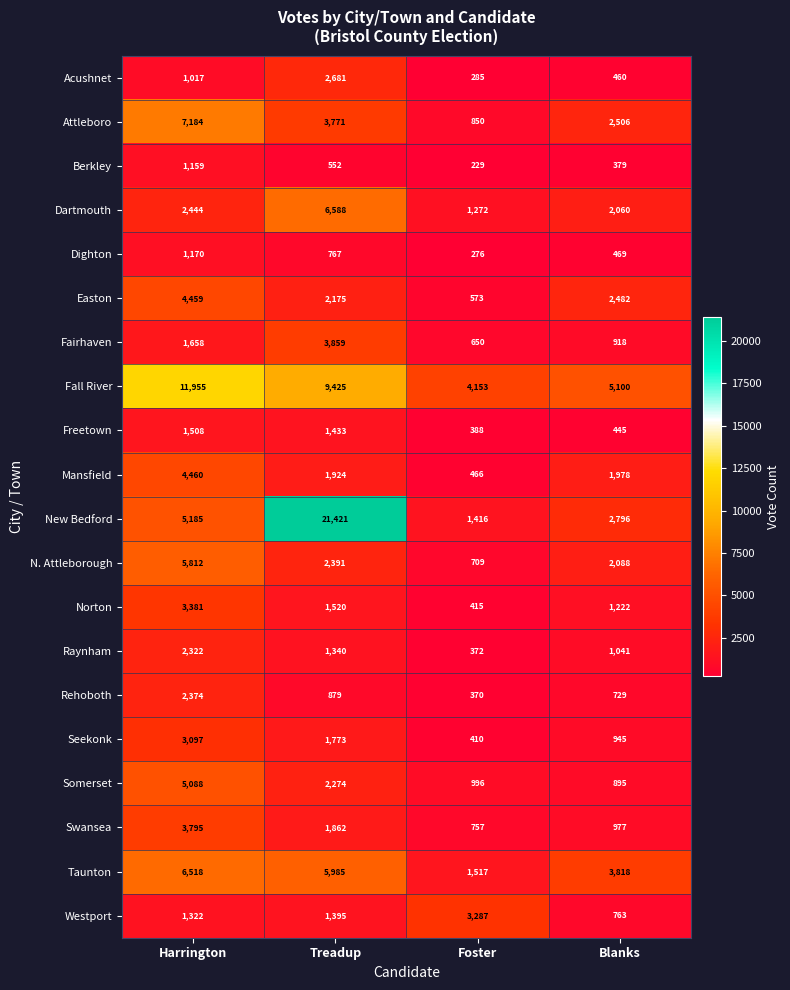

The value of Dartmouth at Foster is 1272. True or false?

True